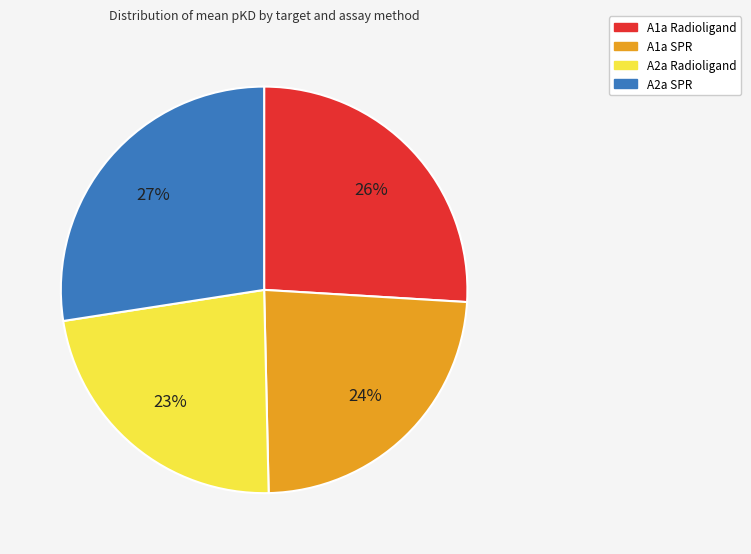

Rank the categories by value from lowest to highest.

A2a Radioligand, A1a SPR, A1a Radioligand, A2a SPR